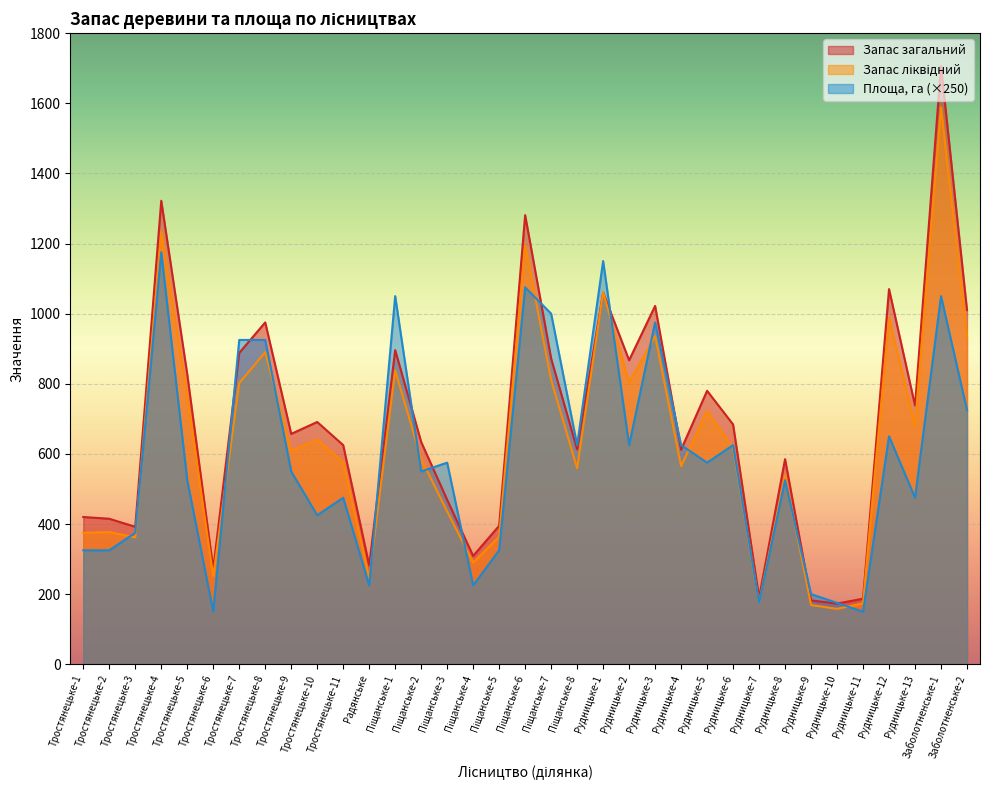

What is the label of the 14th point from the left?

Піщанське-2